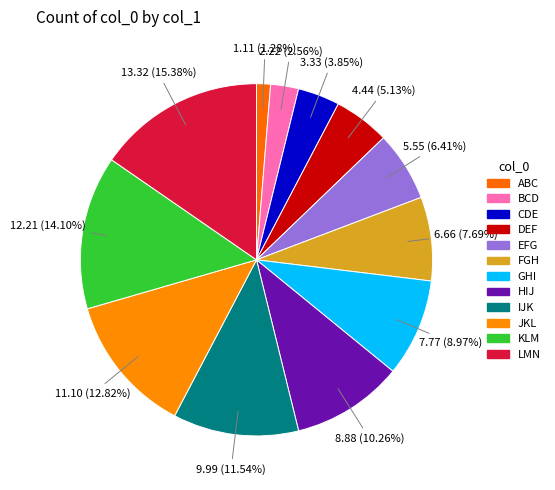

To the nearest percent, what is the combined percentage of KLM and FGH?

22%